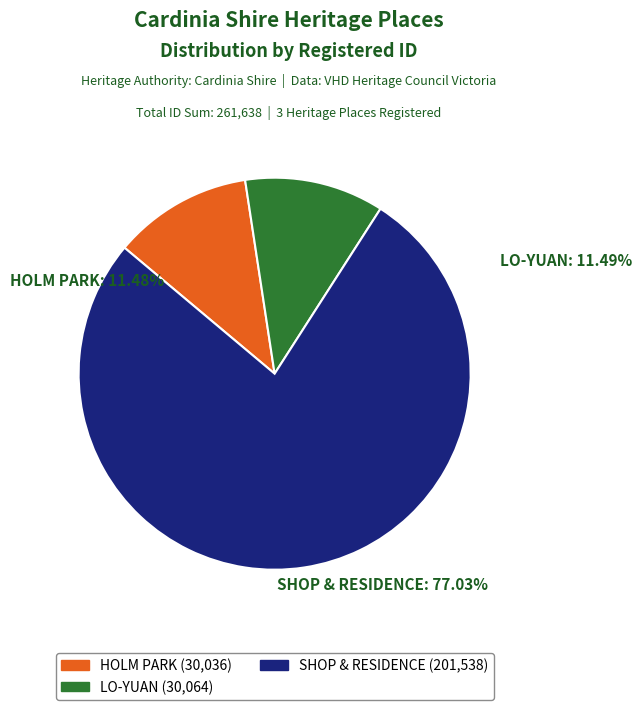

What percentage is the HOLM PARK slice, to the nearest percent?

11%